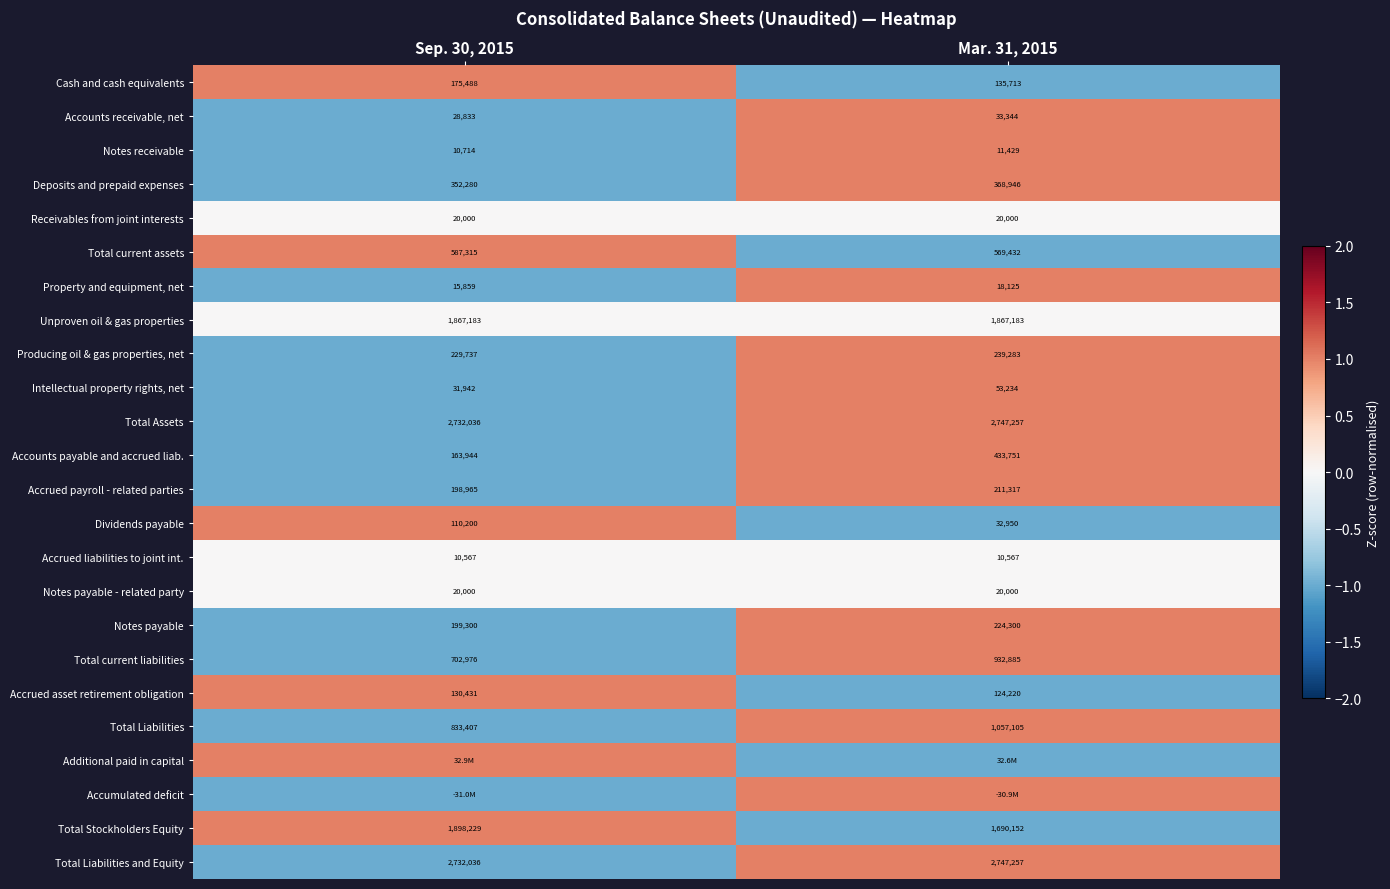

At how many categories does at least one series exceed 0?

2